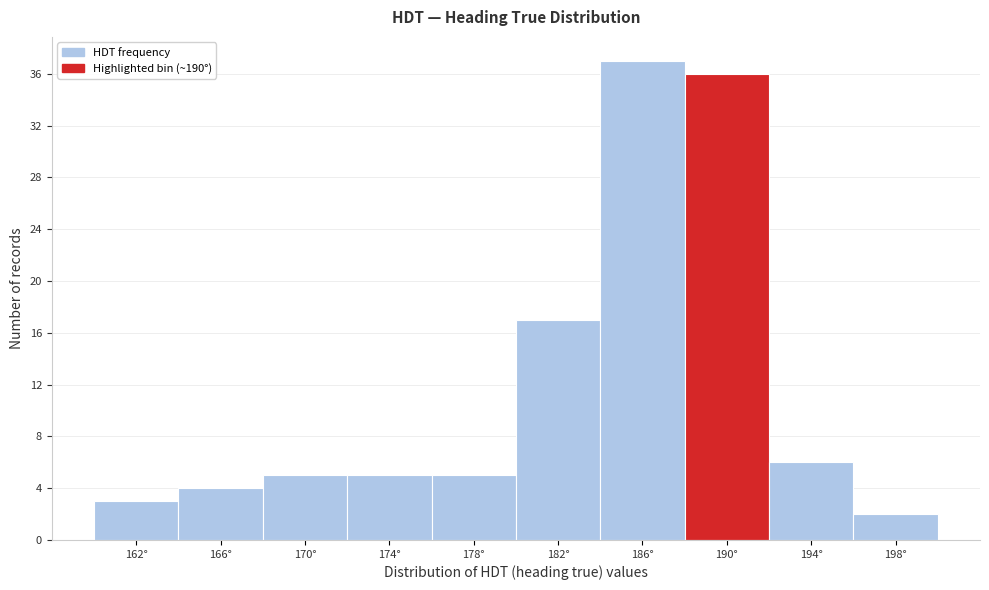

Reading left to right, what are all the values shown in this chart?

3	4	5	5	5	17	37	36	6	2